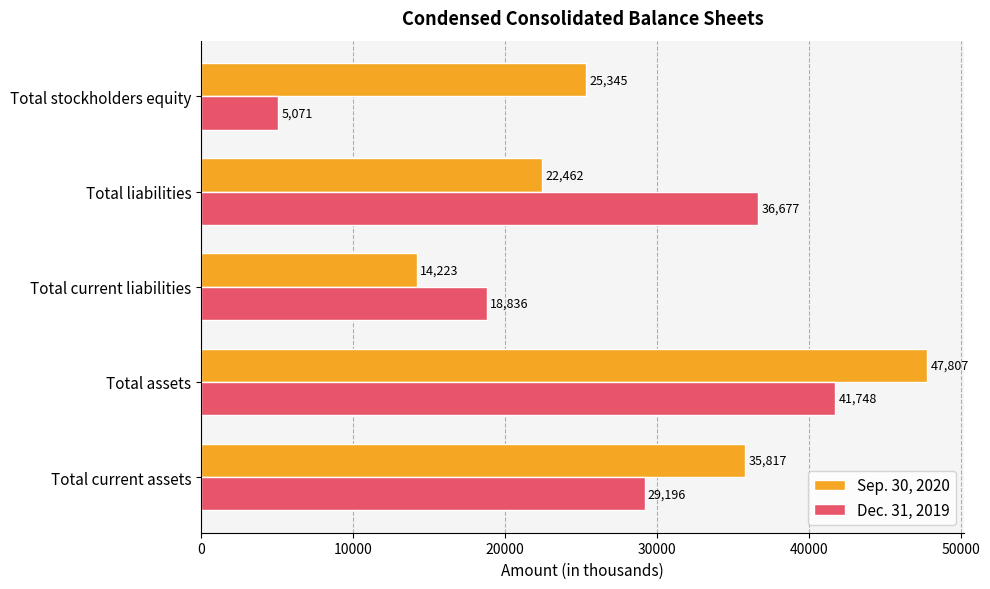

Which series has the largest range (max minus min)?

Dec. 31, 2019